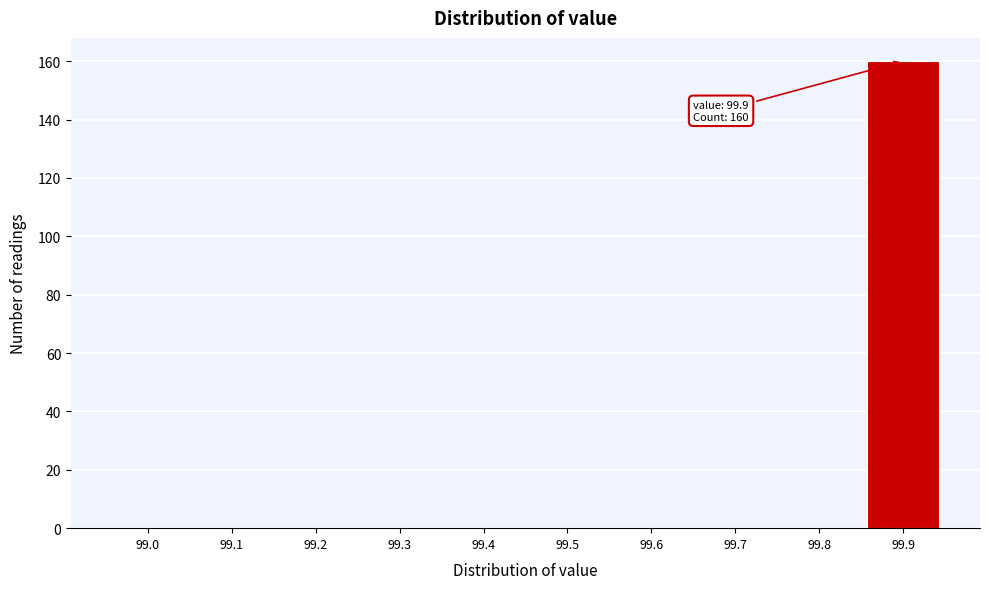

Reading right to left, what are all the values shown in this chart?

99.9=160	99.8=0	99.7=0	99.6=0	99.5=0	99.4=0	99.3=0	99.2=0	99.1=0	99.0=0